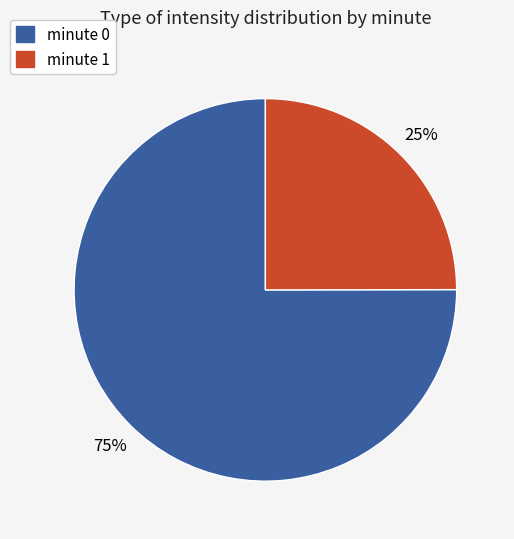

To the nearest percent, what portion does minute 1 represent?

25%